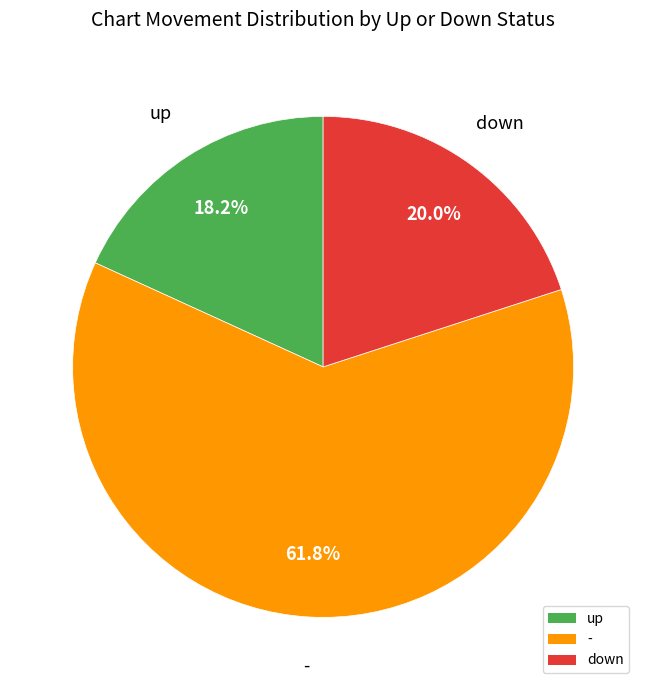

Combined, what portion of the pie is down and -?

81.8%